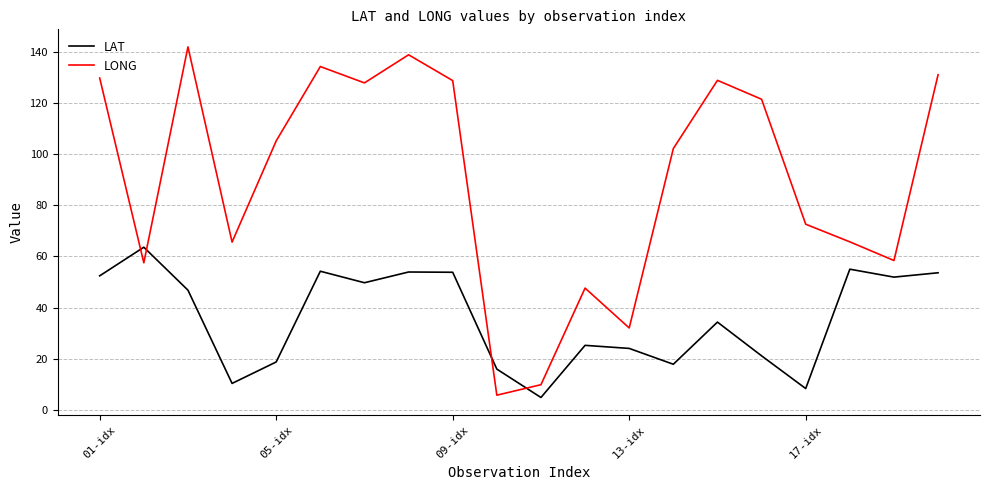

Which series ends up on top after the final intersection of LAT and LONG?

LONG